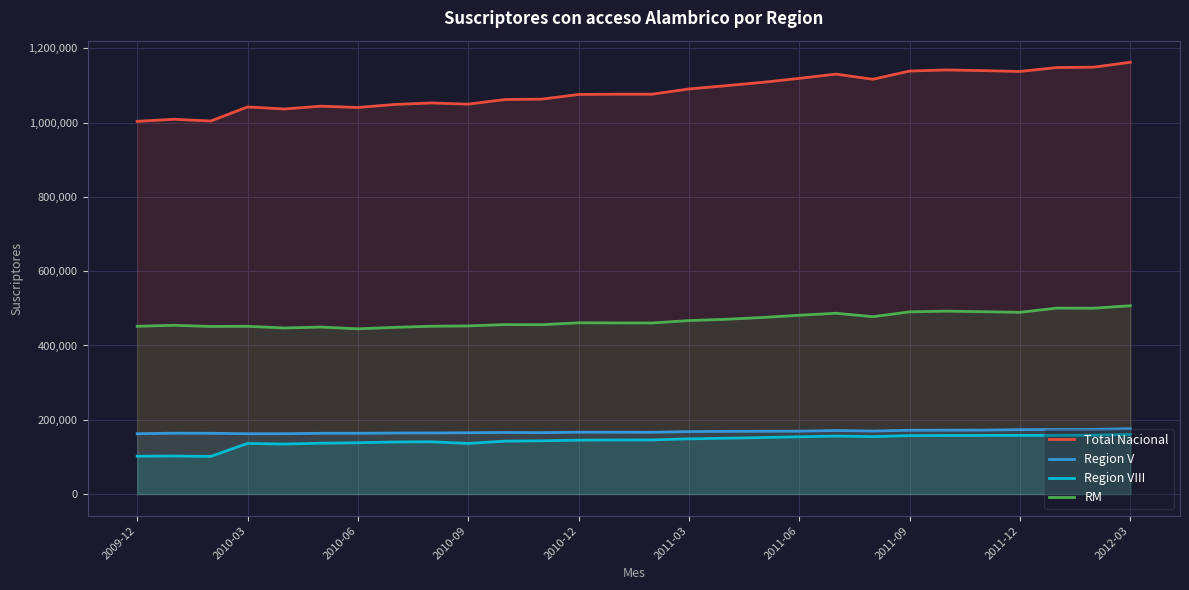

True or false: Region VIII and Total Nacional intersect in this chart.

False